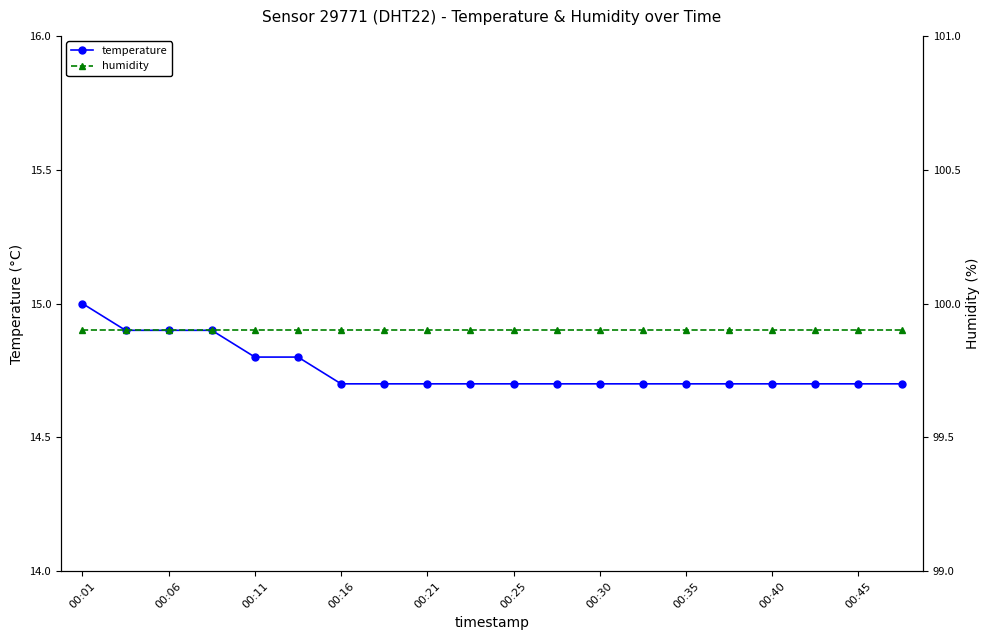

At which category is the sum across all series the highest?

00:01